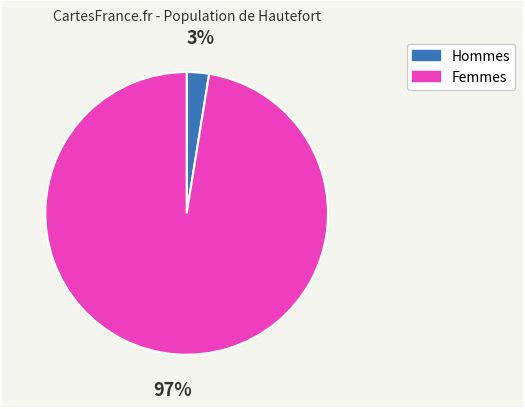

Which has a higher value, Femmes or Hommes?

Femmes